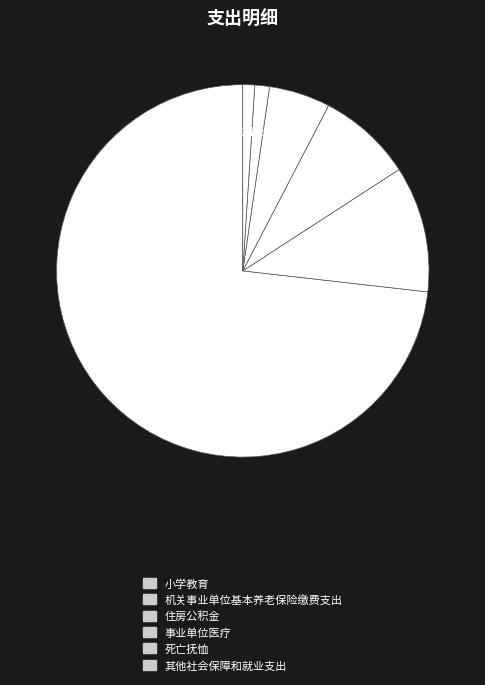

To the nearest percent, what is the combined percentage of 事业单位医疗 and 其他社会保障和就业支出?

6%